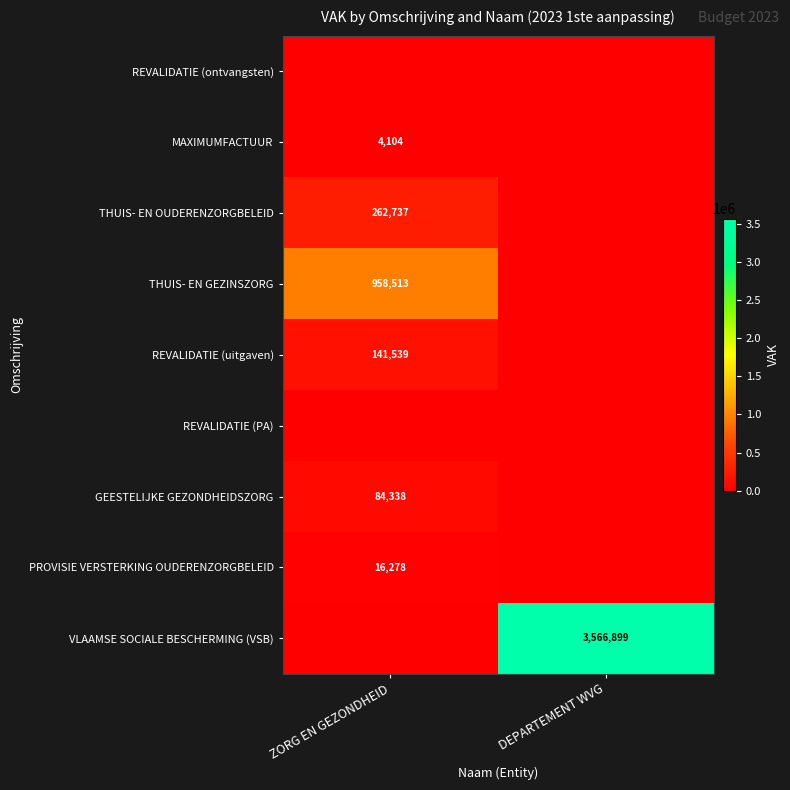

True or false: THUIS- EN GEZINSZORG has a value of 1283189 at ZORG EN GEZONDHEID.

False